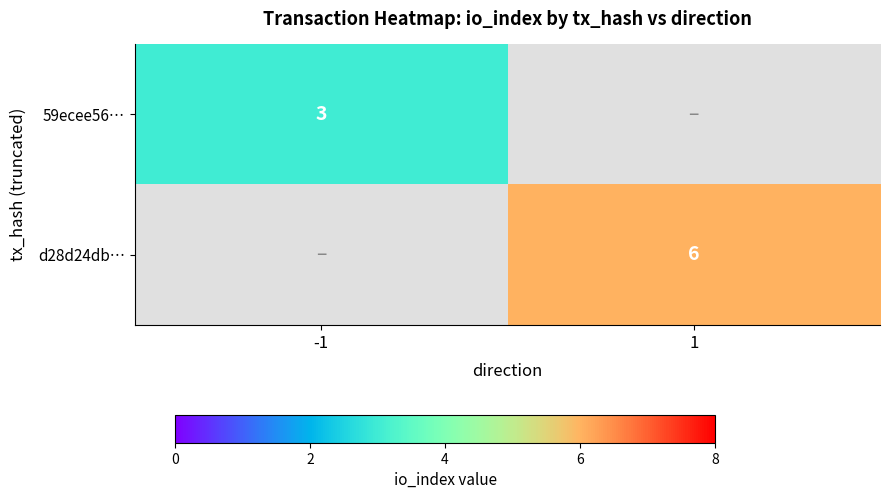

The value of 59ecee56… at -1 is 2. True or false?

False